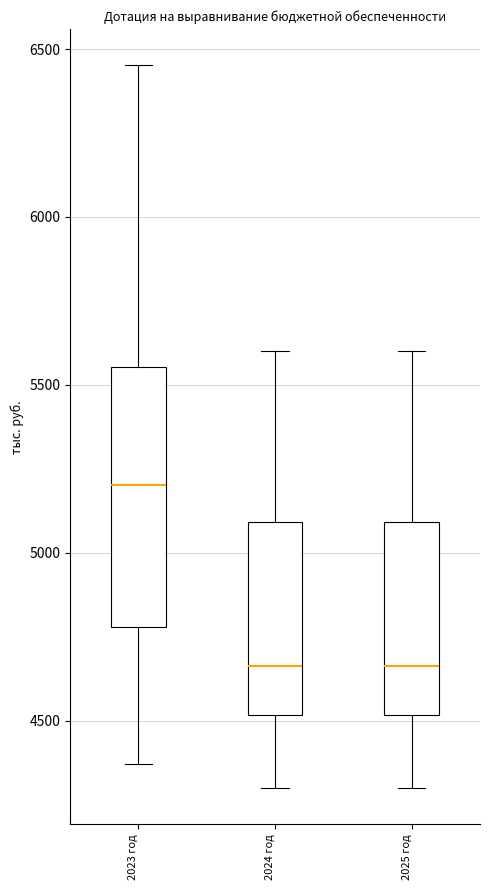

Where does the median line of the box for 2024 год sit on the y-axis? The values are not printed on the chart, so give them approximately, as read against the axis.

4650